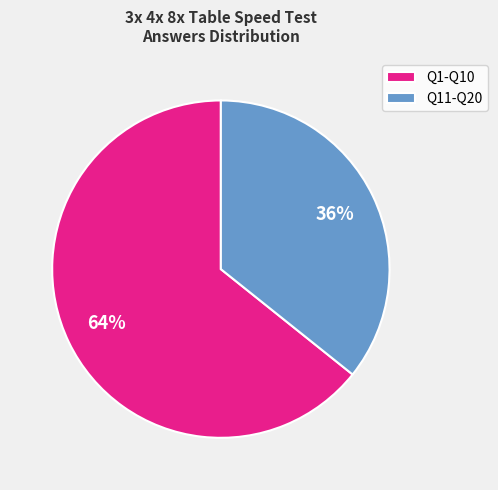

Count the number of slices in the pie.

2